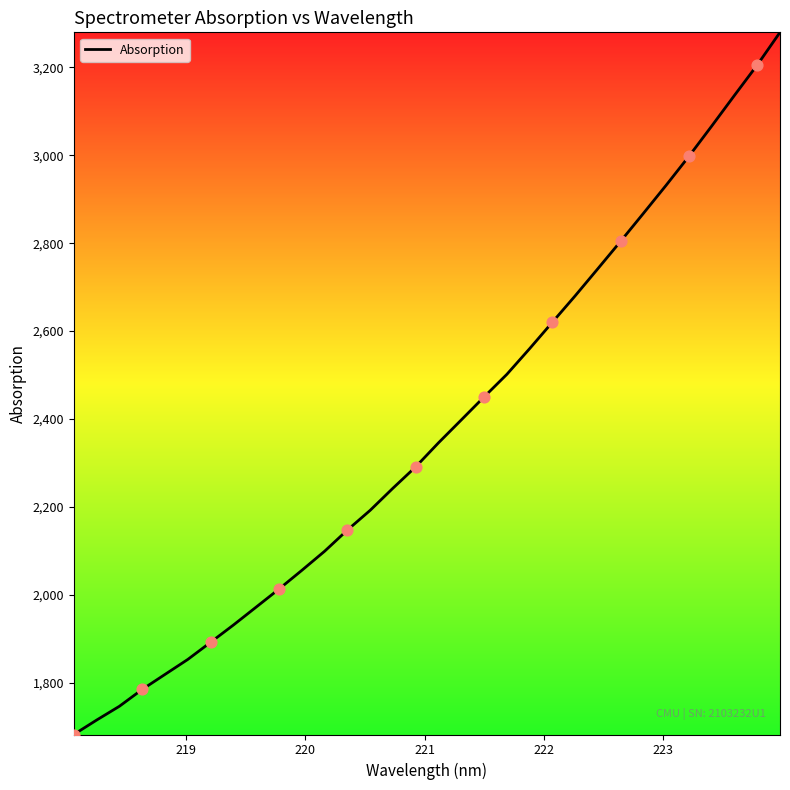

What is the greatest value displayed?

3280.0